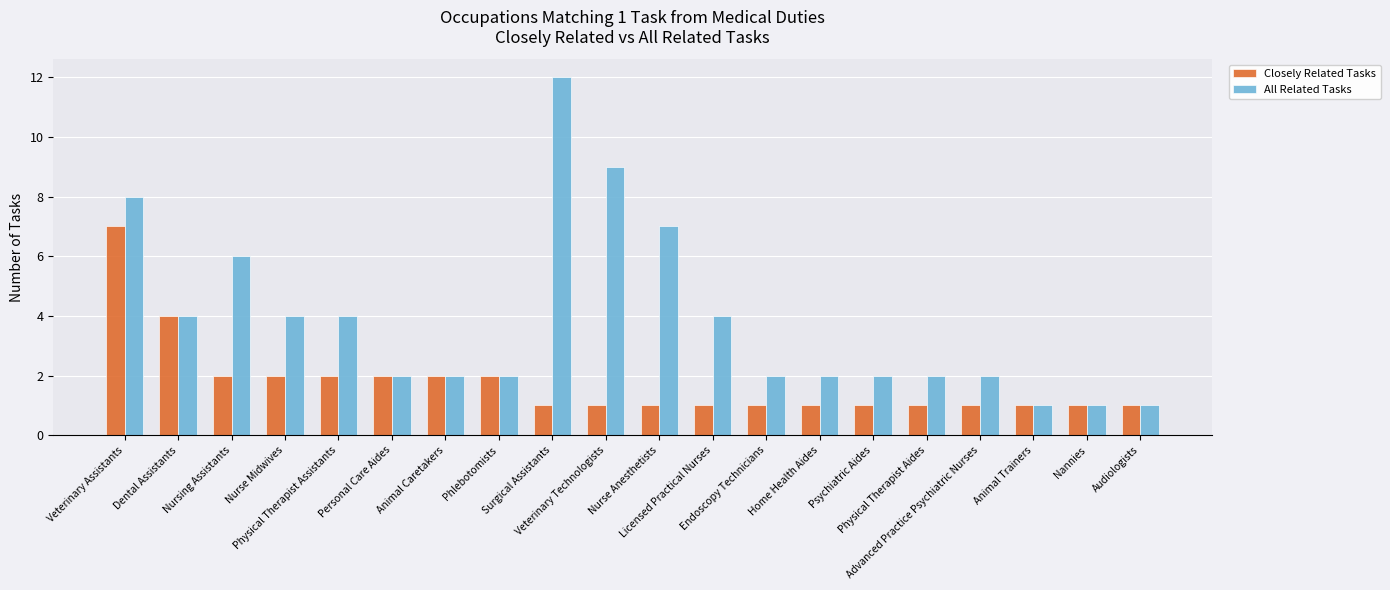

List the series in order of their overall mean, highest first.

All Related Tasks, Closely Related Tasks